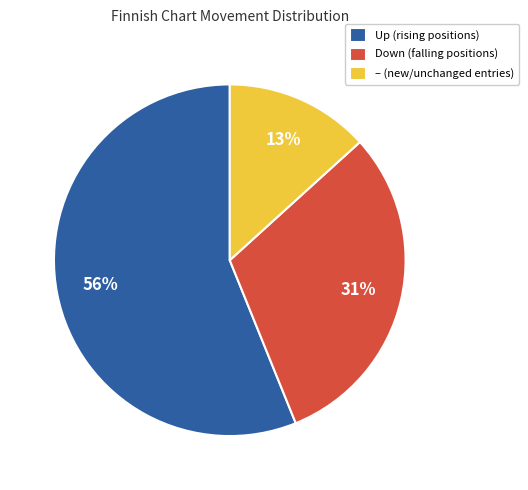

Which slice represents more than half of the pie?

Up (rising positions)